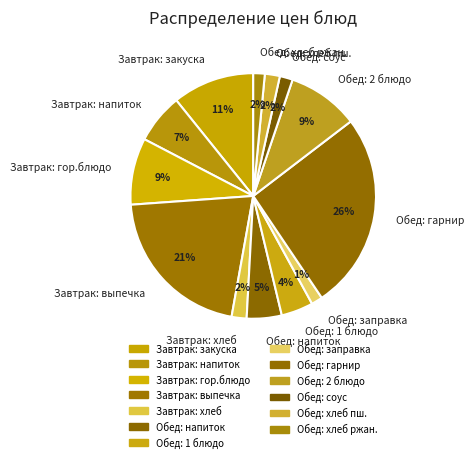

Count the number of slices in the pie.

13